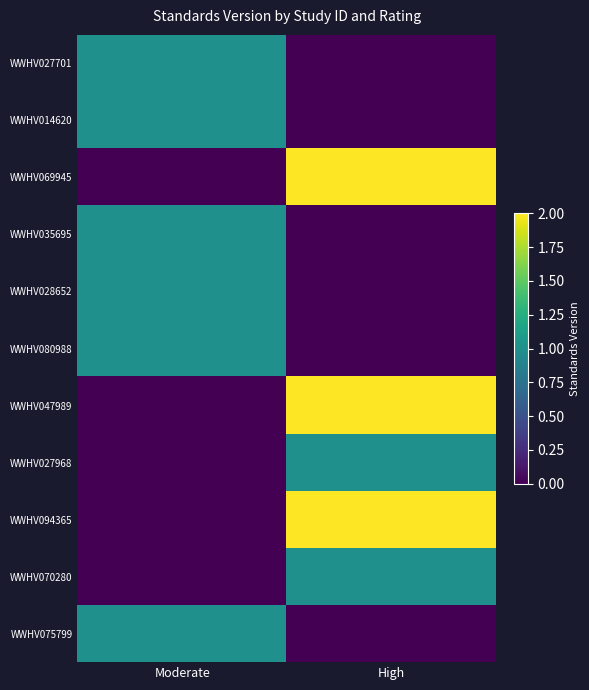

Which series has the widest spread of values?

WWHV069945